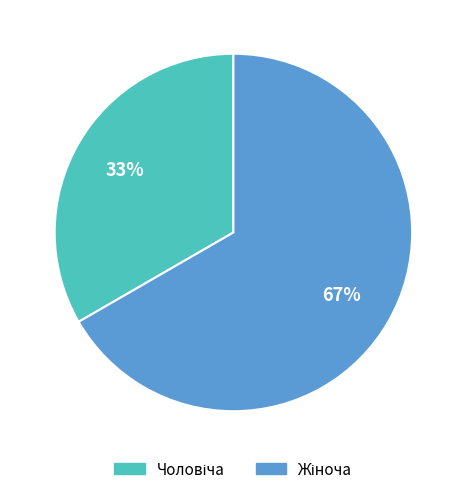

Does any single category account for the majority?

Yes